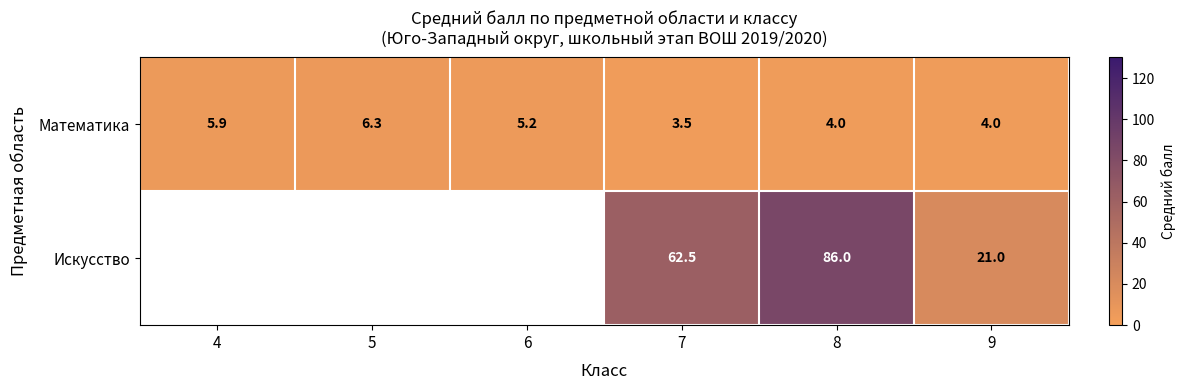

Is it true that Математика equals 6.5 at 8?

False